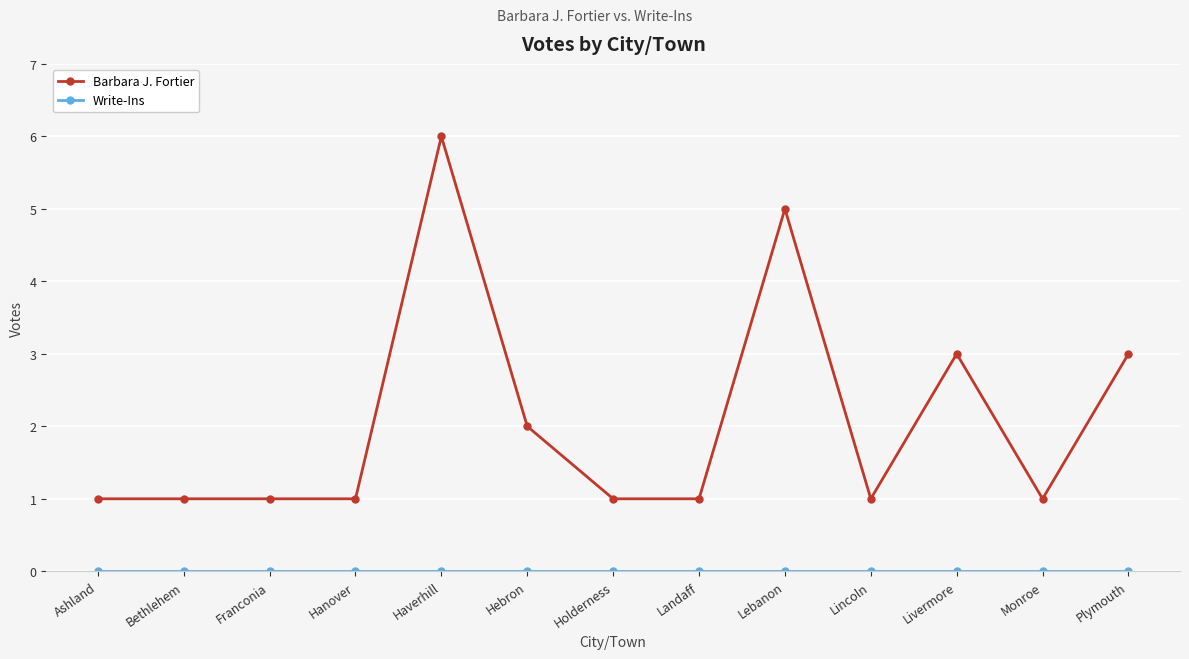

What is the difference between the highest and lowest values at Lebanon?

5